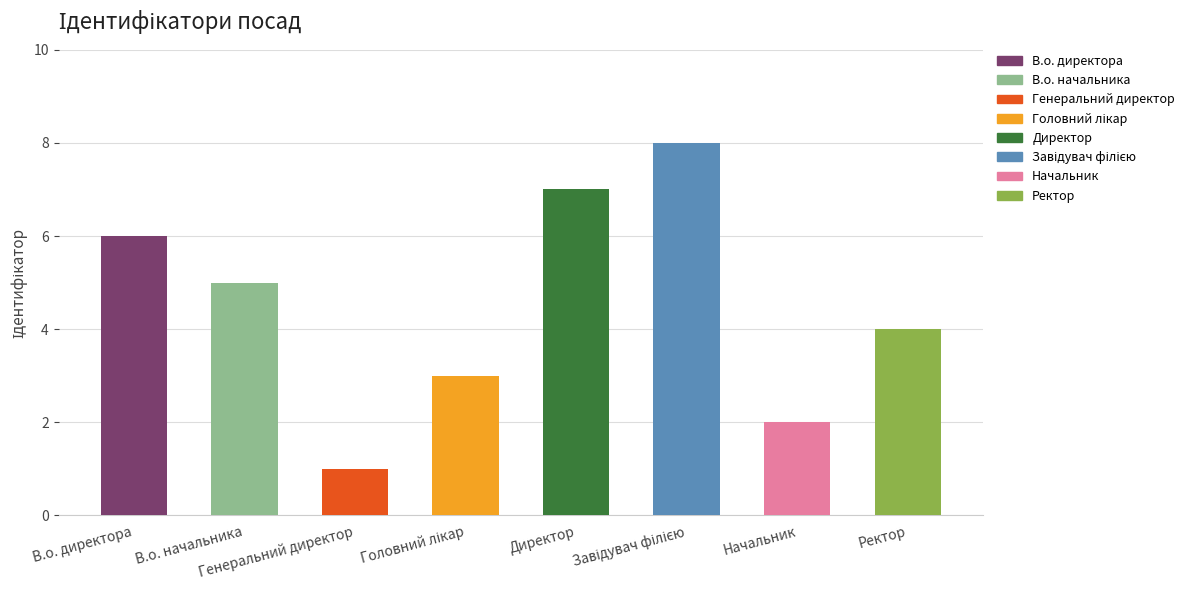

What is the maximum value shown in the chart?

8